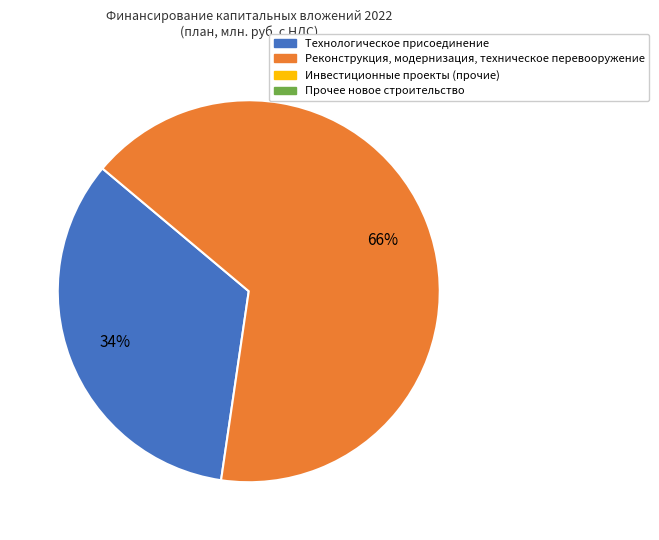

Does any single category account for the majority?

Yes